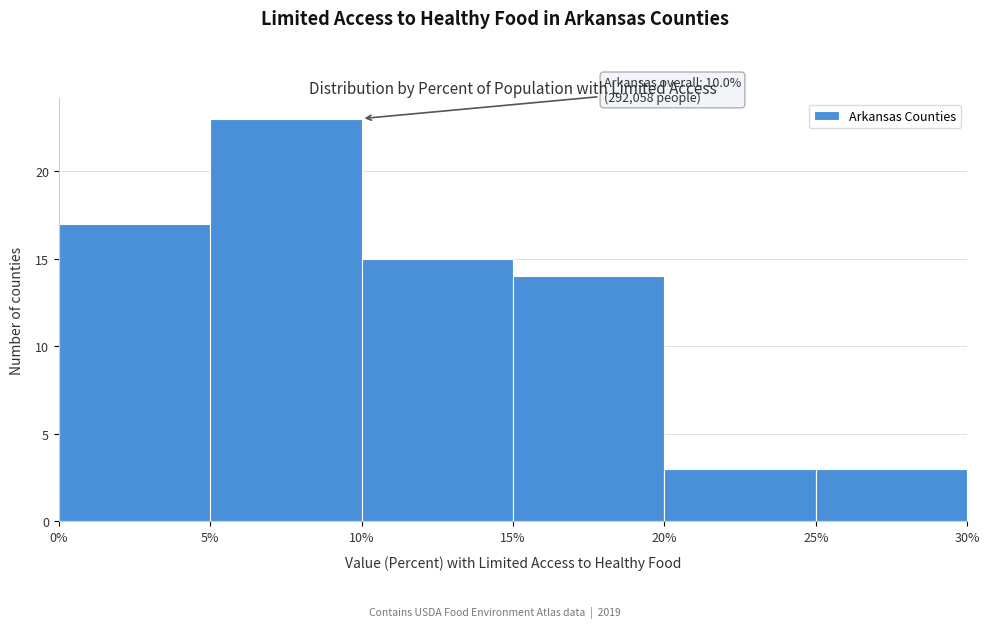

Over which range of the x-axis is the bar tallest?

5% to 10%